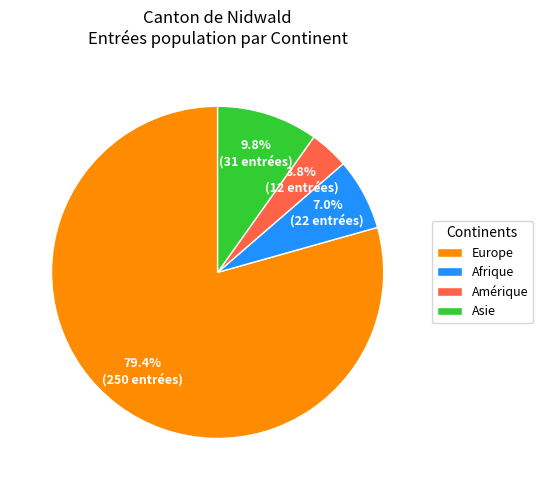

To the nearest percent, what percentage of the pie is Europe?

79%